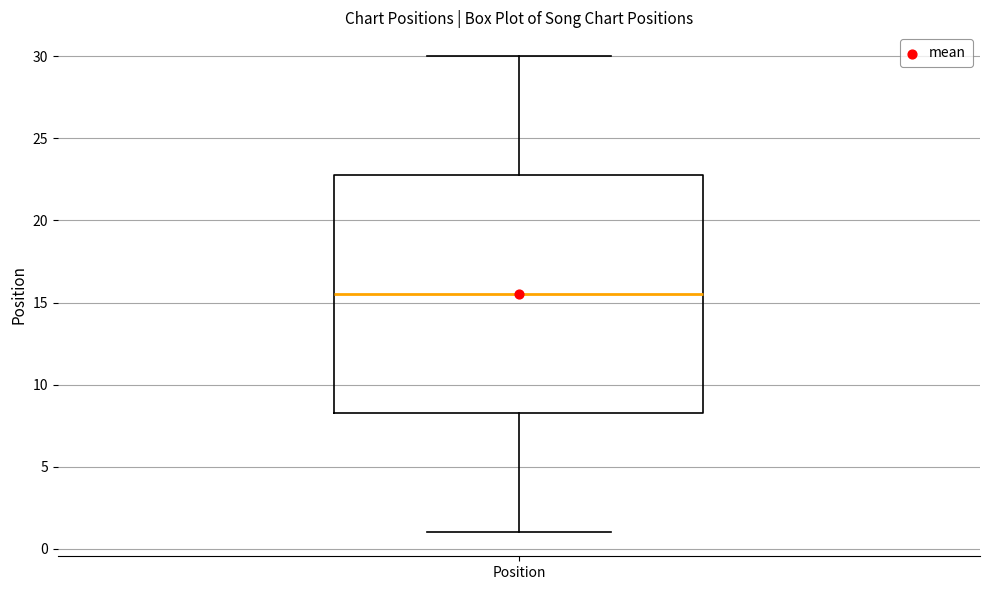

Read this box plot against the y-axis: the position of the median line, the range covered by the box, and the ends of both whiskers. The values are not printed on the chart, so give them approximately, as read against the axis.

median 15.5, box 8.5 to 23.0, whiskers 1.0 to 30.0